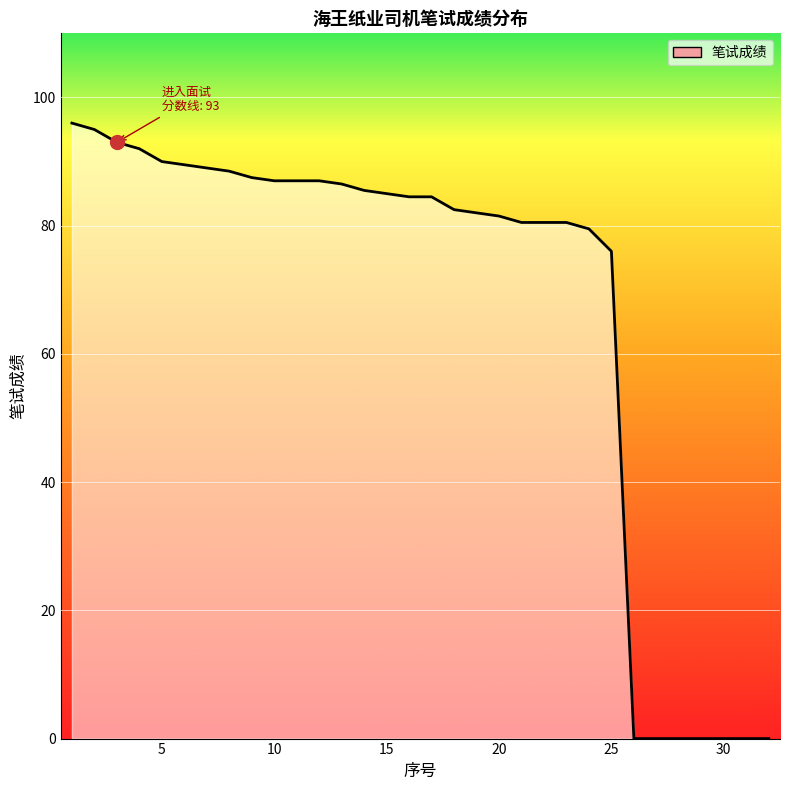

What is the maximum value shown in the chart?

96.0